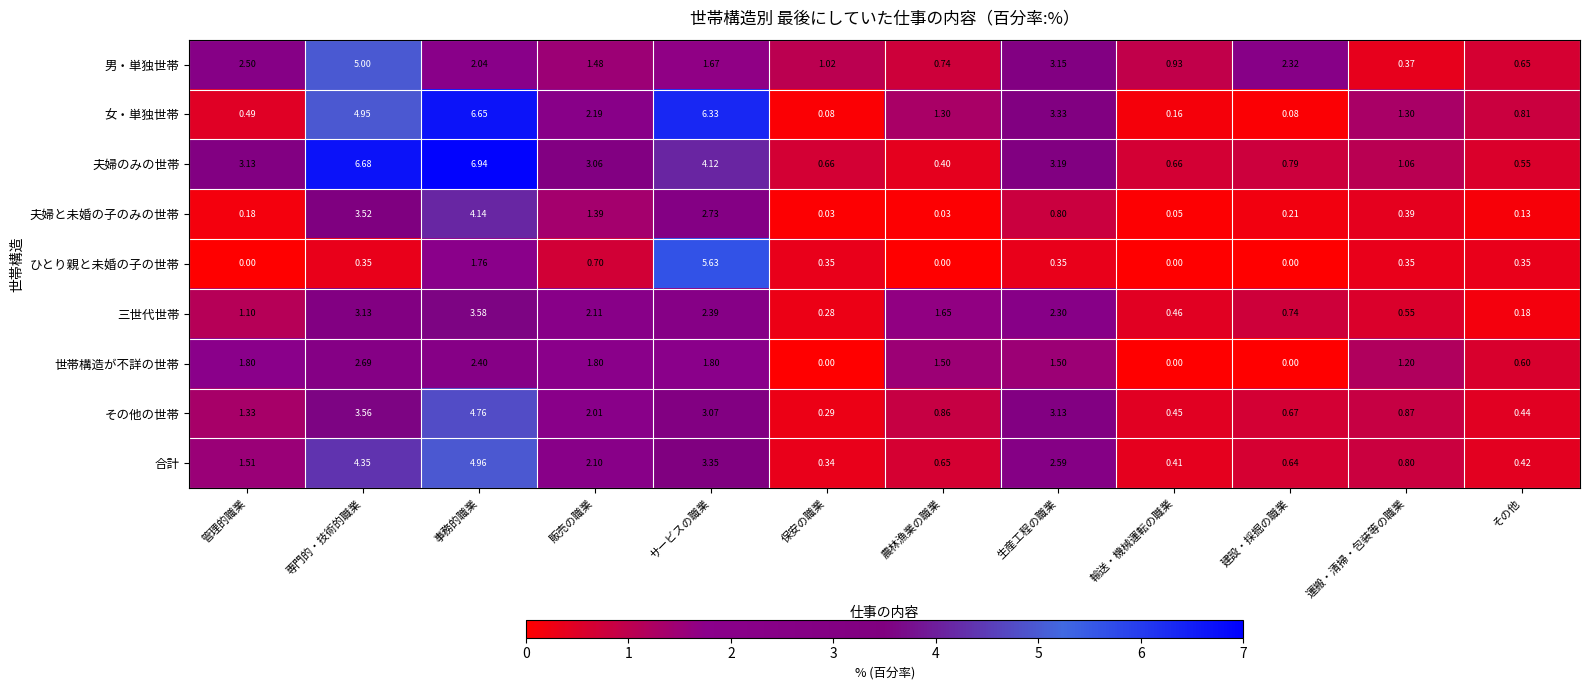

Which series changed the most between 管理的職業 and 事務的職業?

女・単独世帯